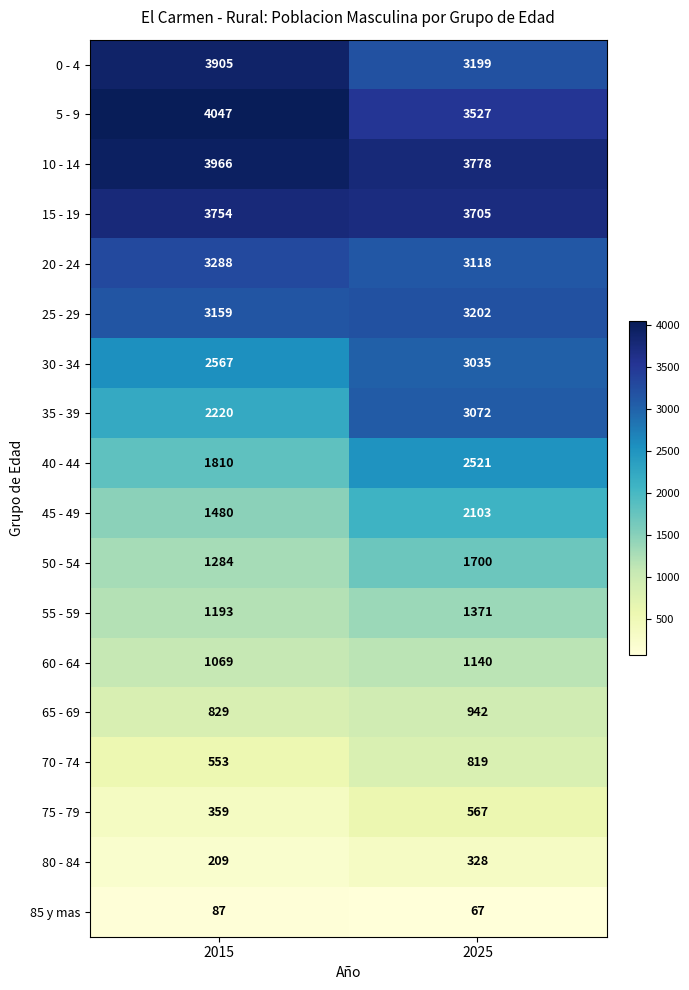

The value of 35 - 39 at 2025 is 3072. True or false?

True